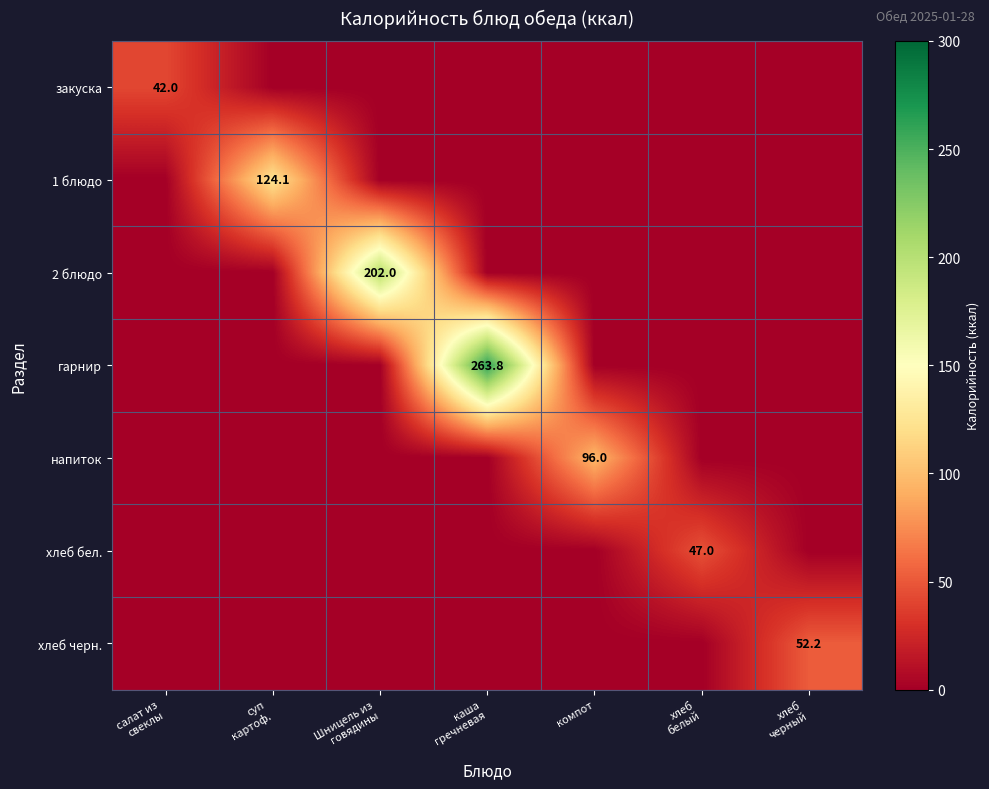

Is it true that хлеб черн. equals 0.0 at Шницель из говядины?

True